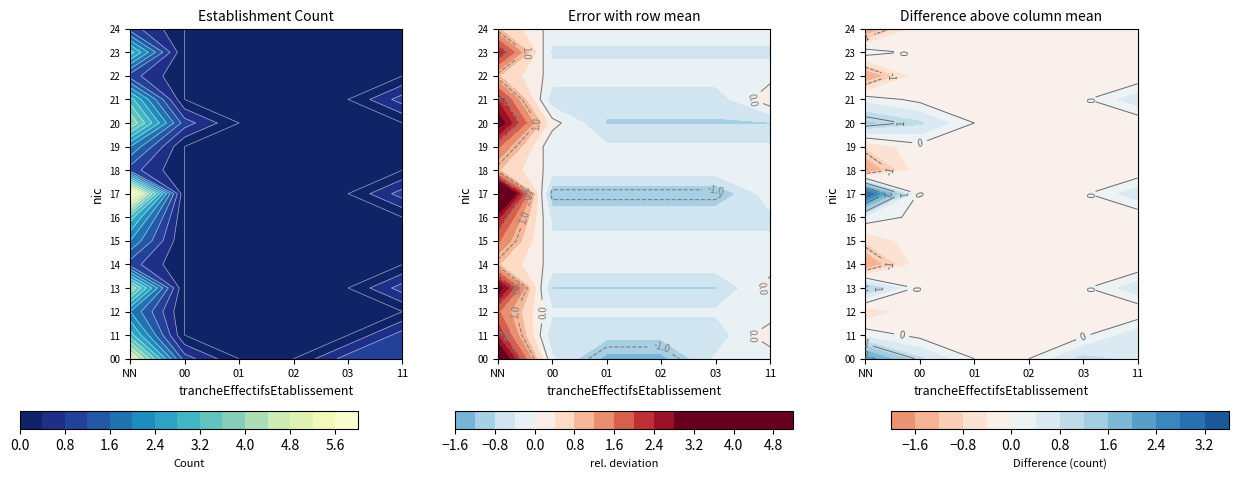

Between 02 and NN, which is larger?

NN